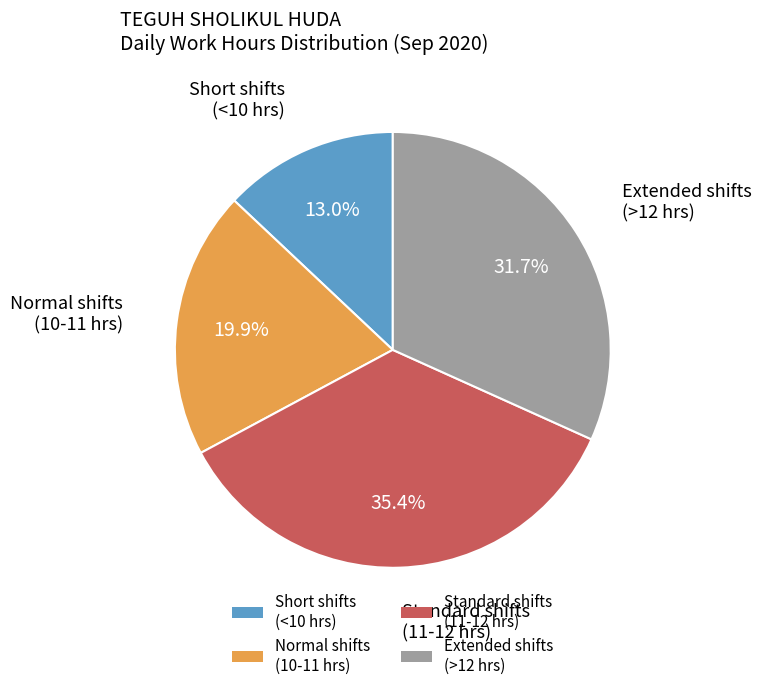

What is the ratio of the value at Extended shifts (>12 hrs) to the value at Short shifts (<10 hrs)?

2.4